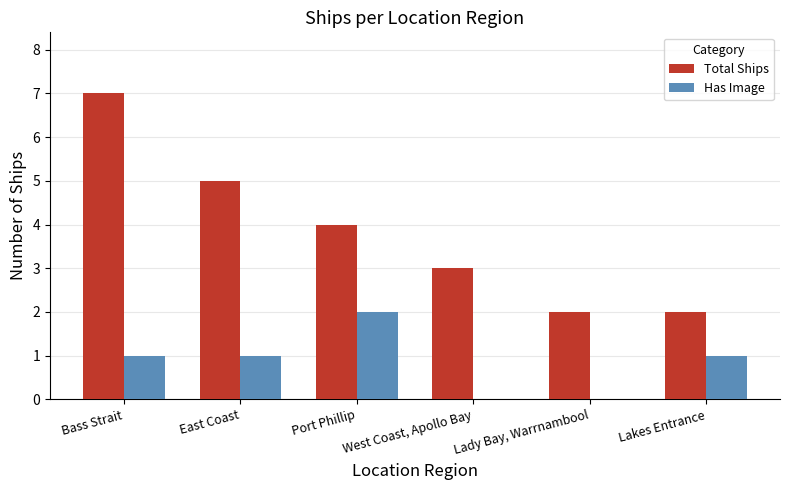

What is the sum of all Total Ships values?

23